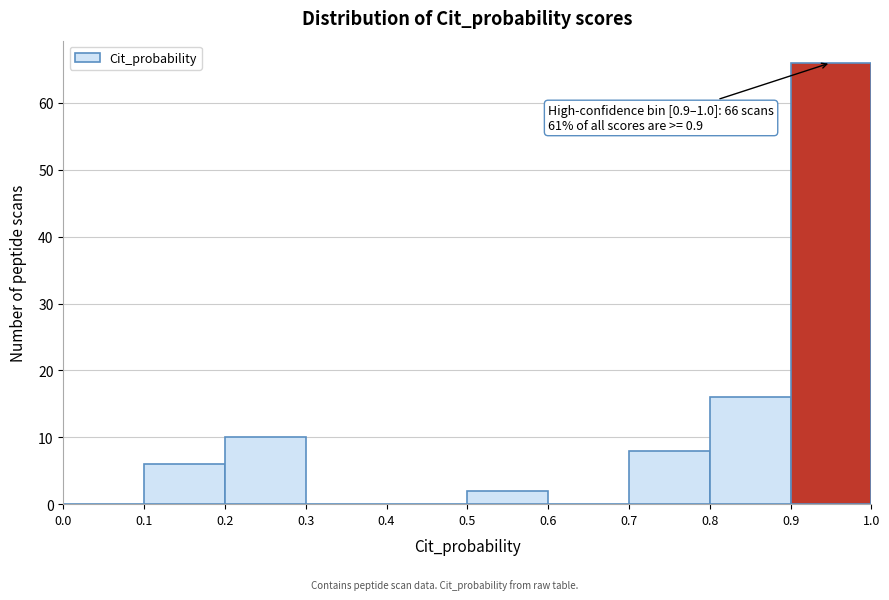

Over which range of the x-axis is the bar tallest?

0.9 to 1.0